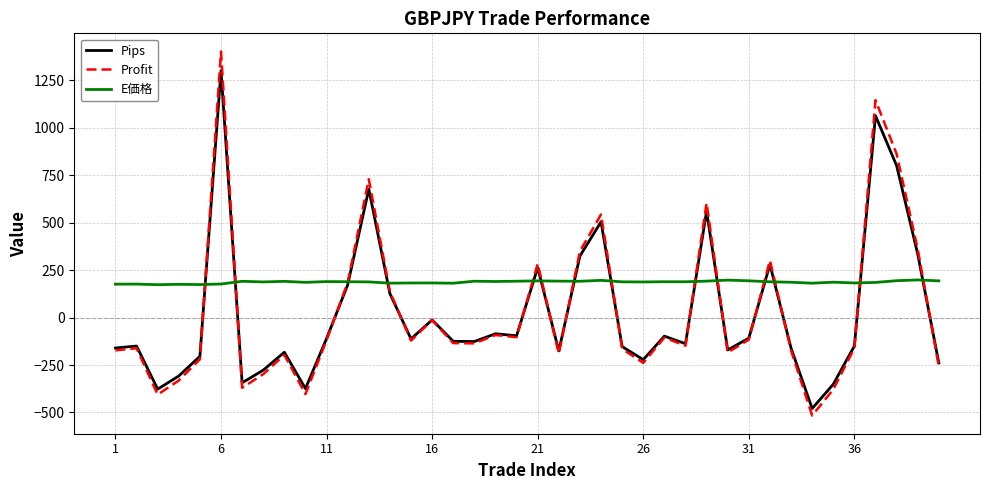

Which series has the largest total across all categories?

E価格